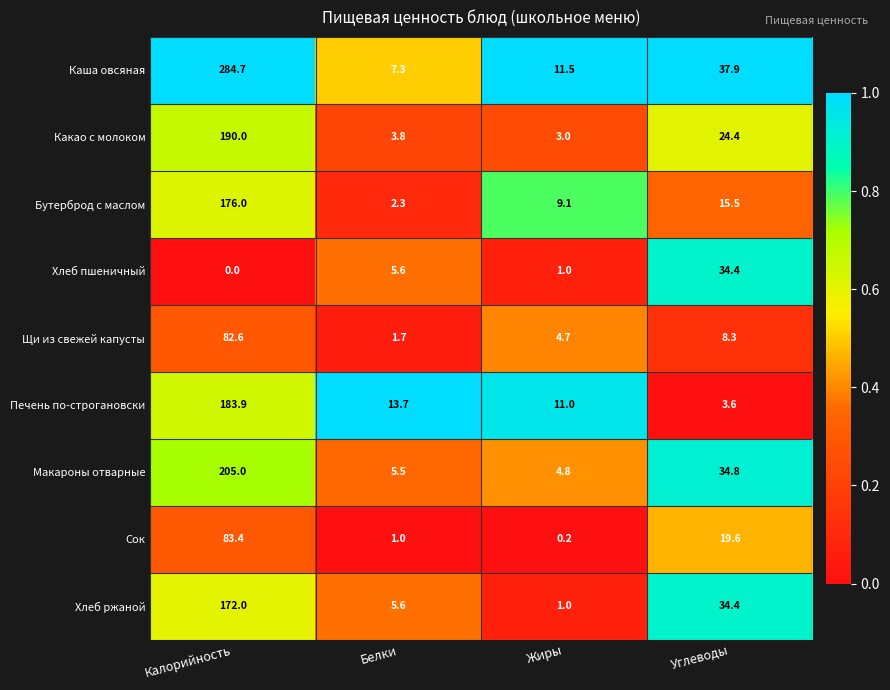

List the series in order of their peak value, highest first.

Каша овсяная, Макароны отварные, Какао с молоком, Печень по-строгановски, Бутерброд с маслом, Хлеб ржаной, Сок, Щи из свежей капусты, Хлеб пшеничный